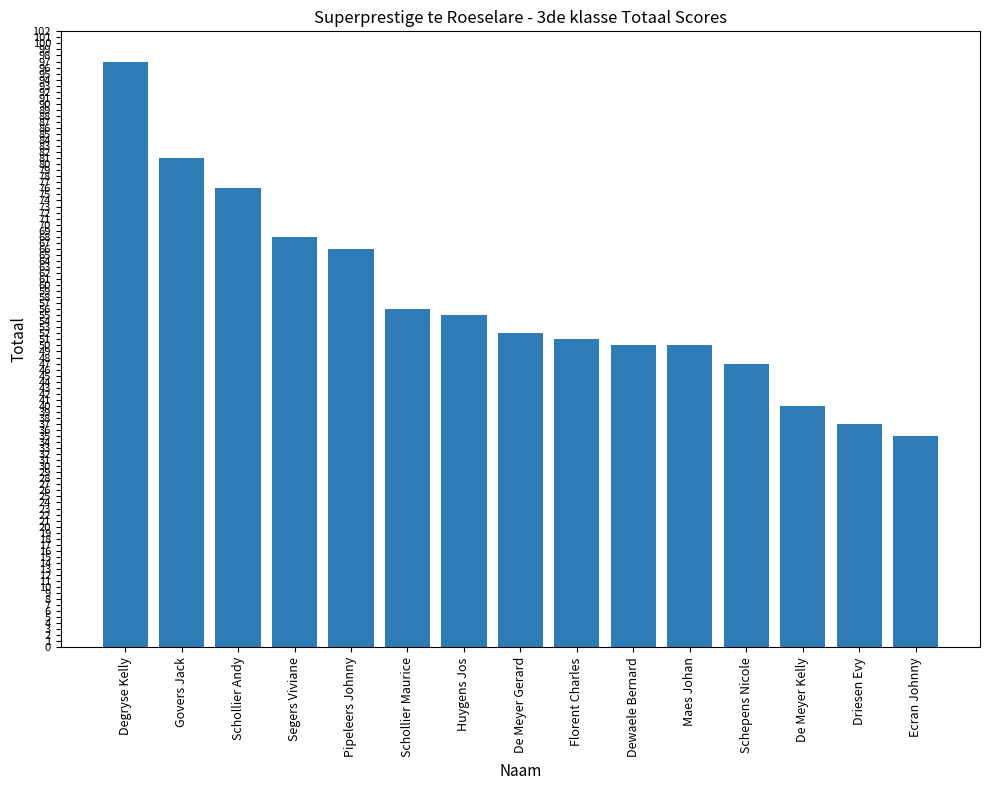

What is the label of the 13th bar from the left?

De Meyer Kelly